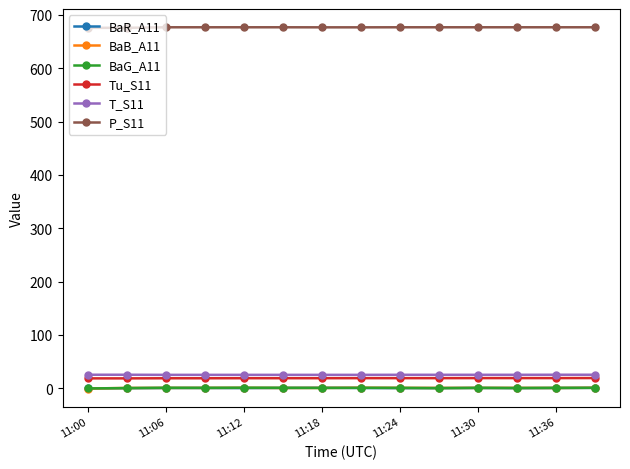

True or false: BaB_A11 has more than 1 points higher than both neighbors.

True